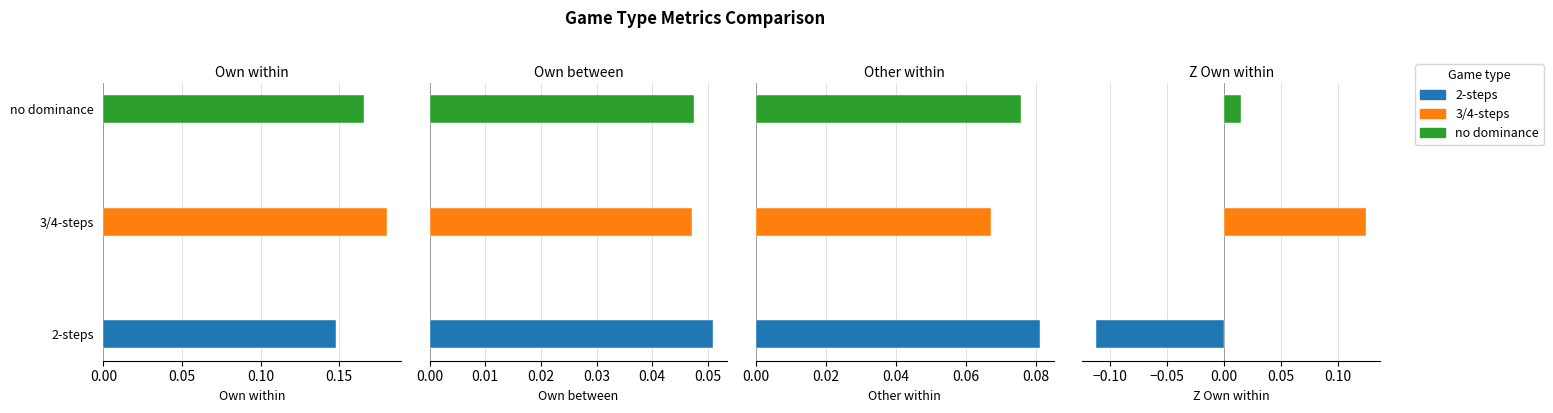

List the labels in order of Z_Other_within value, largest first.

2-steps, no dominance, 3/4-steps